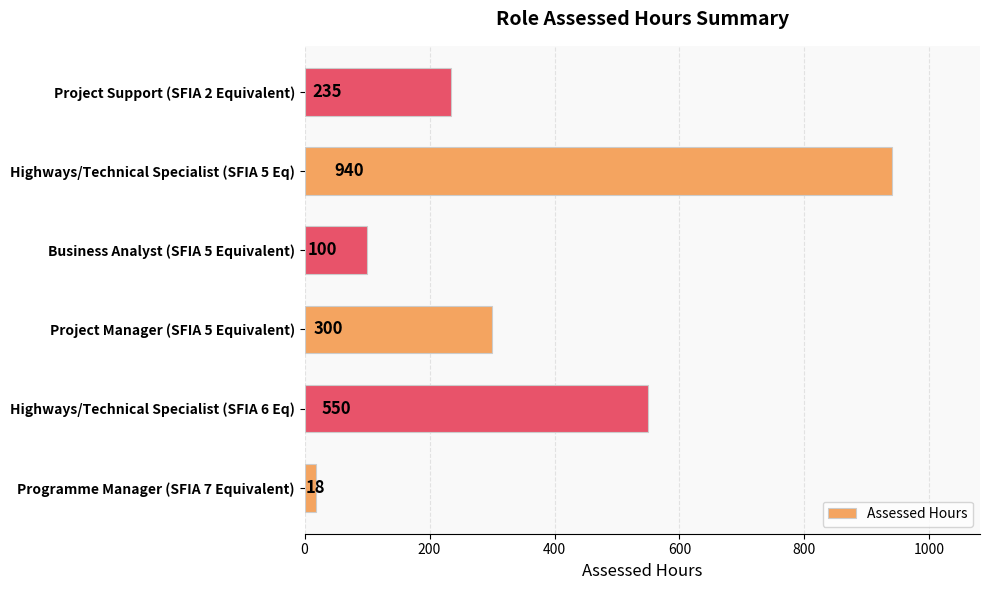

Is it true that the value at Project Support (SFIA 2 Equivalent) is 235?

True